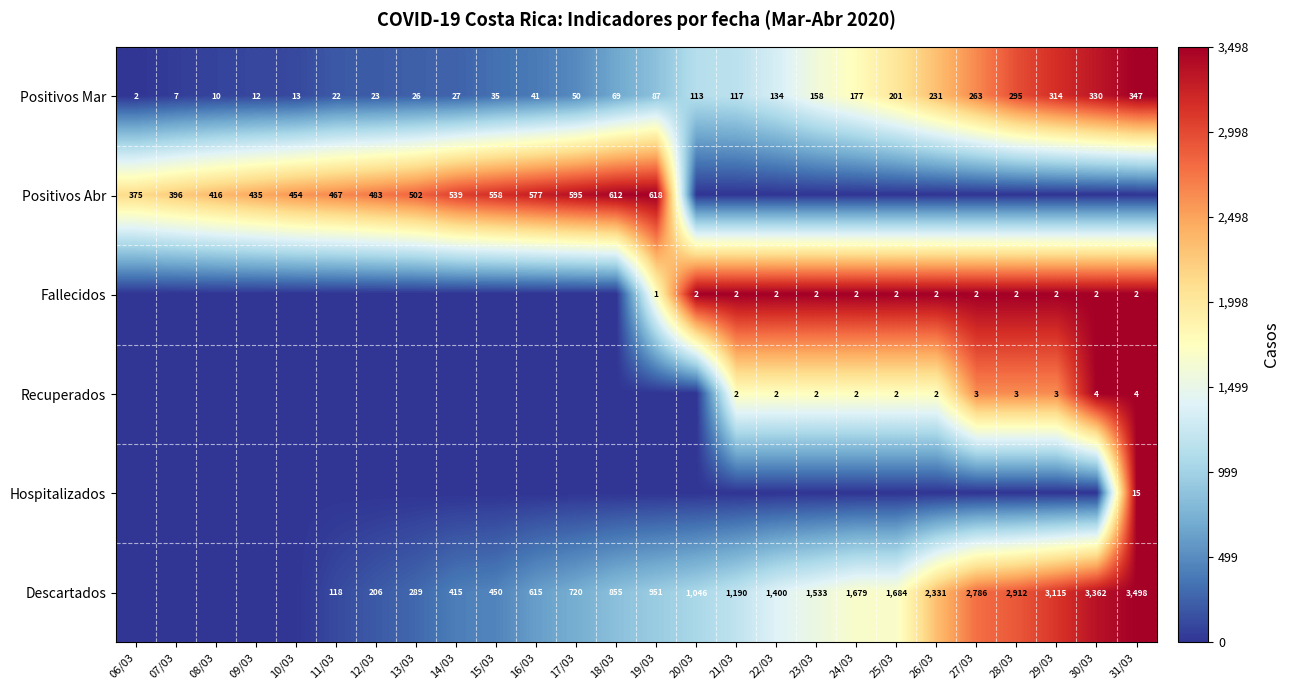

At which label is Positivos Mar closest to 174?

24/03